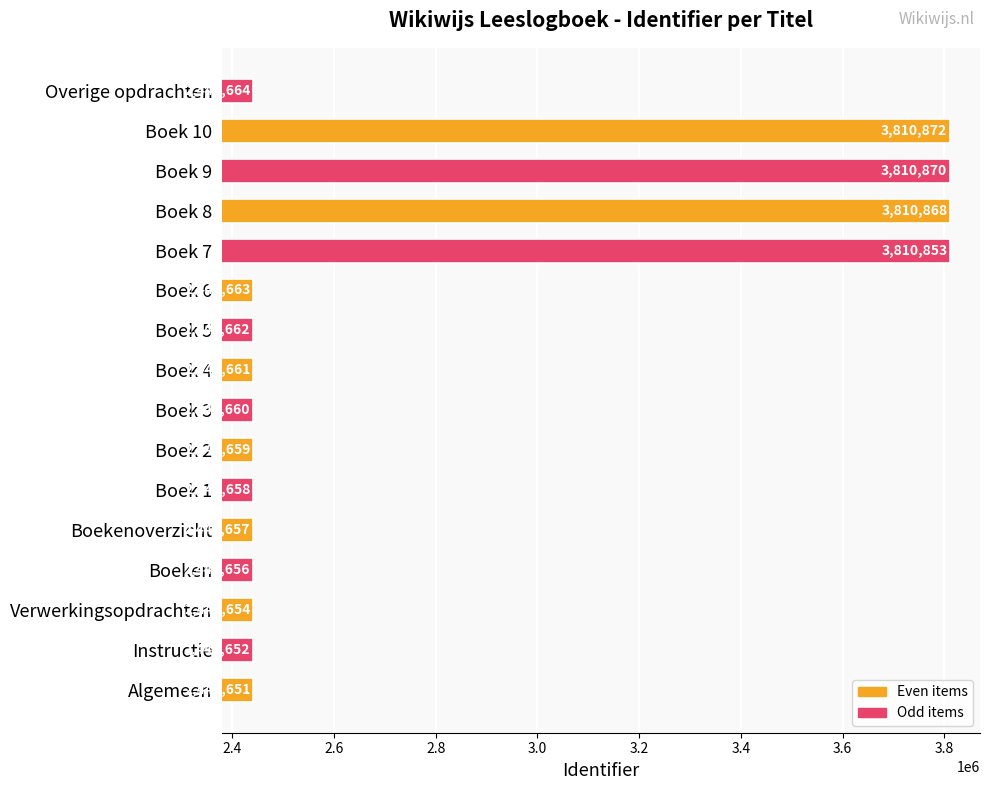

How many bars are there in total?

16